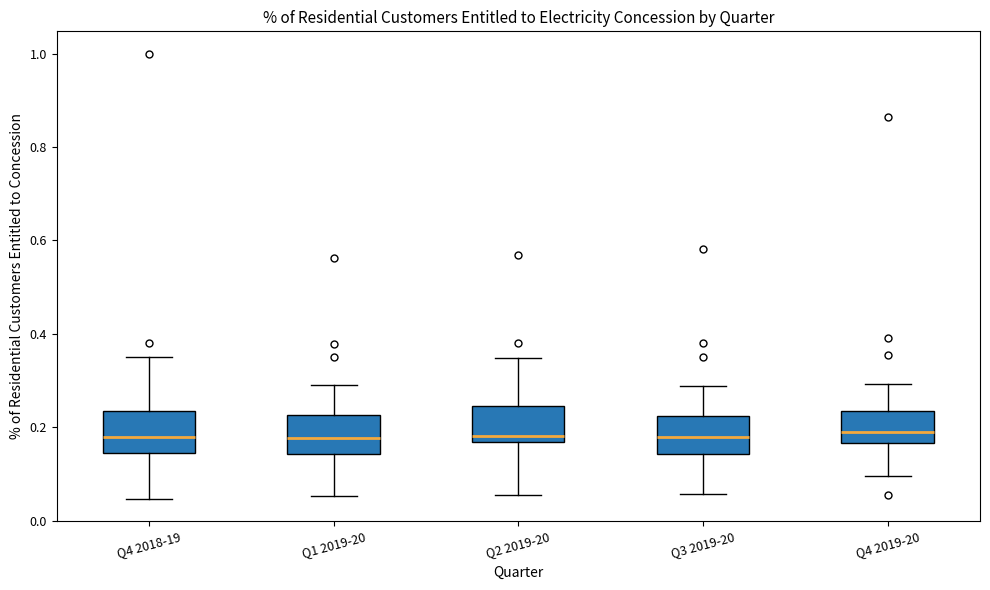

Reading left to right, read every box against the y-axis: the position of its median line, the range the box covers, and the ends of its whiskers. The values are not printed on the chart, so give them approximately, as read against the axis.

Q4 2018-19: median 0.18, box 0.14 to 0.24, whiskers 0.04 to 0.36
Q1 2019-20: median 0.18, box 0.14 to 0.22, whiskers 0.06 to 0.28
Q2 2019-20: median 0.18, box 0.16 to 0.24, whiskers 0.06 to 0.34
Q3 2019-20: median 0.18, box 0.14 to 0.22, whiskers 0.06 to 0.28
Q4 2019-20: median 0.18, box 0.16 to 0.24, whiskers 0.10 to 0.30